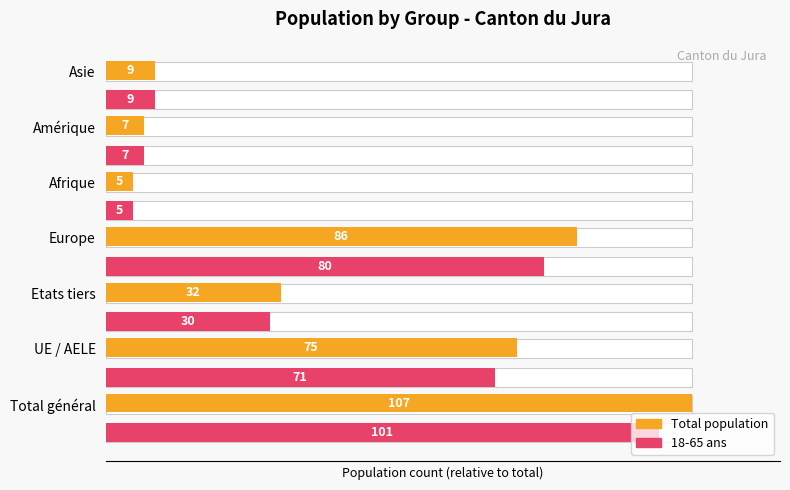

How many groups of bars are there?

7